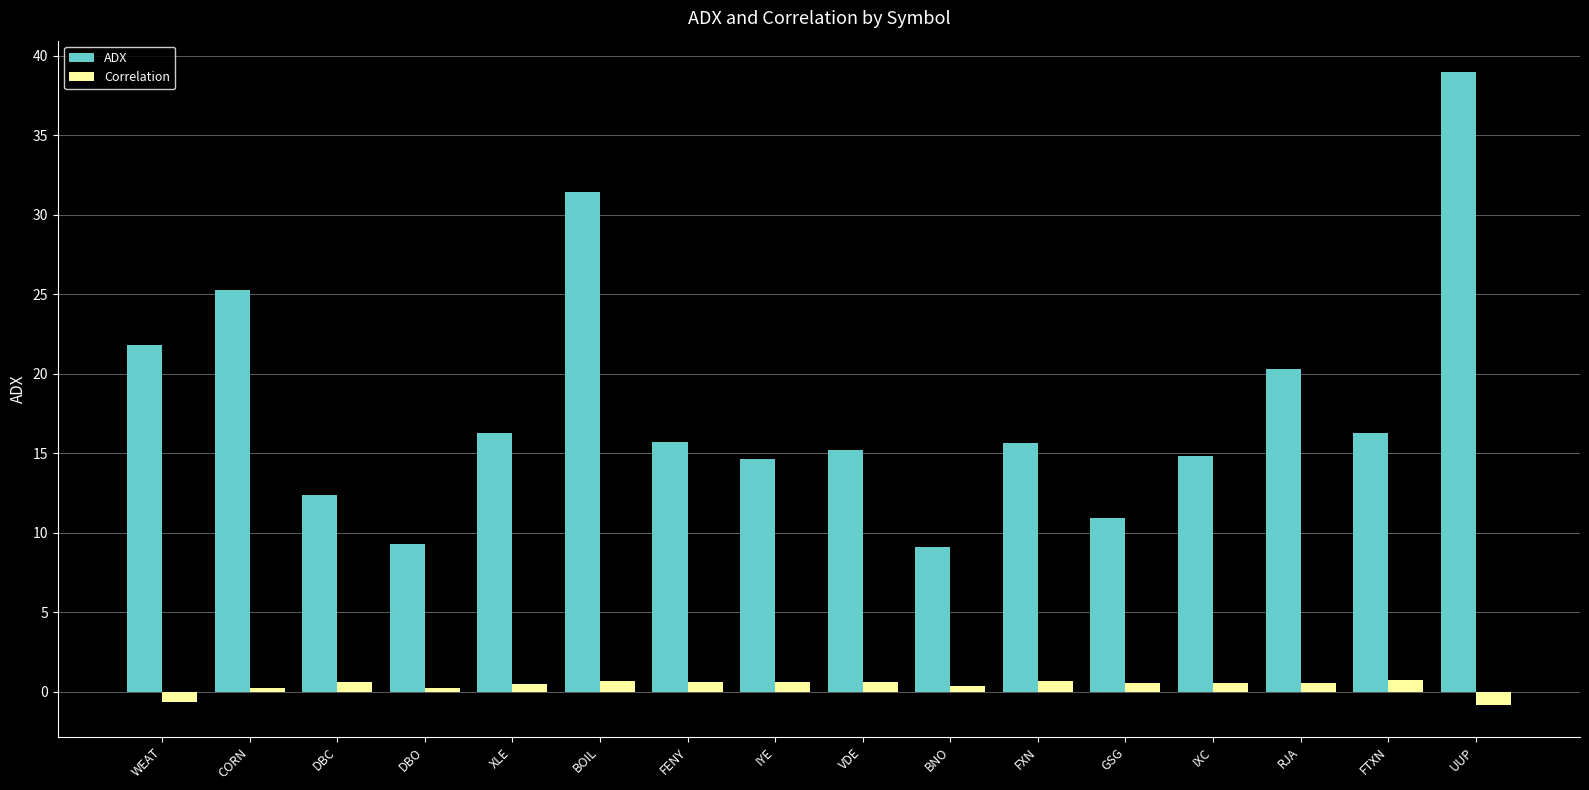

Is the value of ADX at GSG greater than the value of Correlation at IXC?

Yes